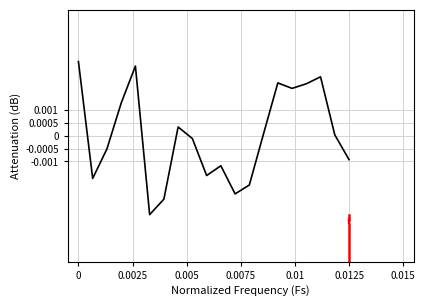

True or false: the data has more than 1 interior local peaks.

True